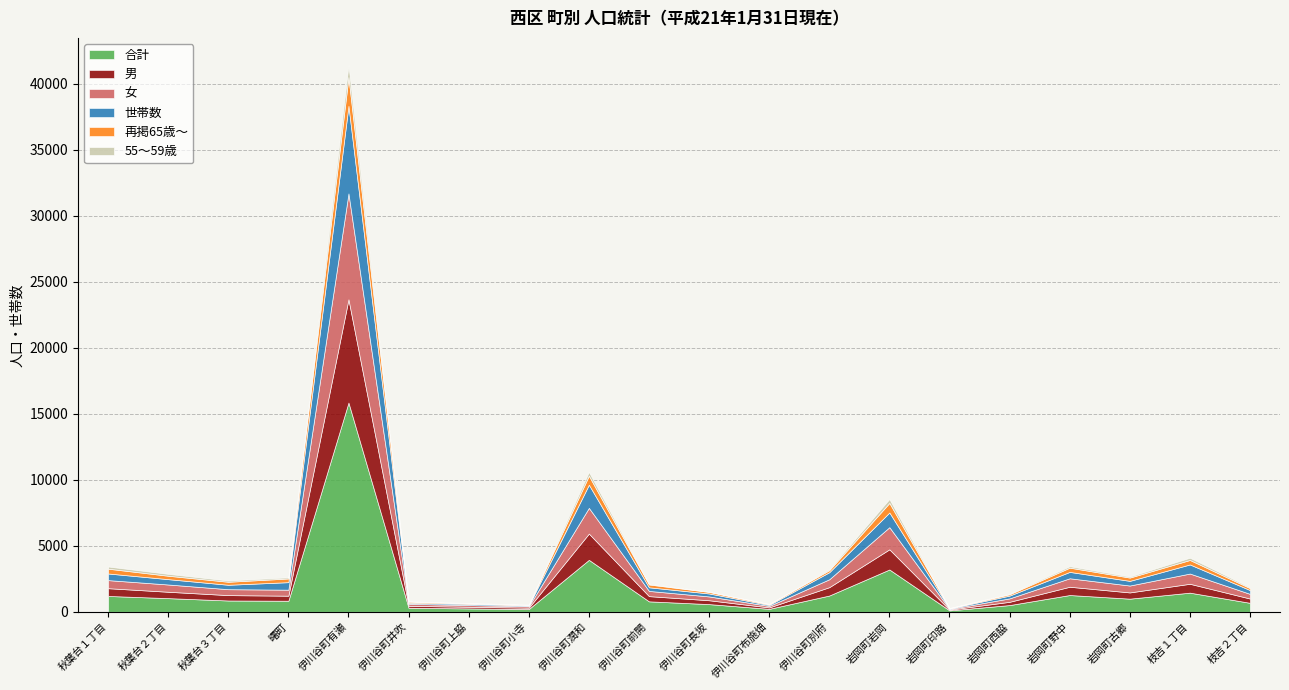

True or false: 55～59歳 has a value of 31 at 岩岡町西脇.

False